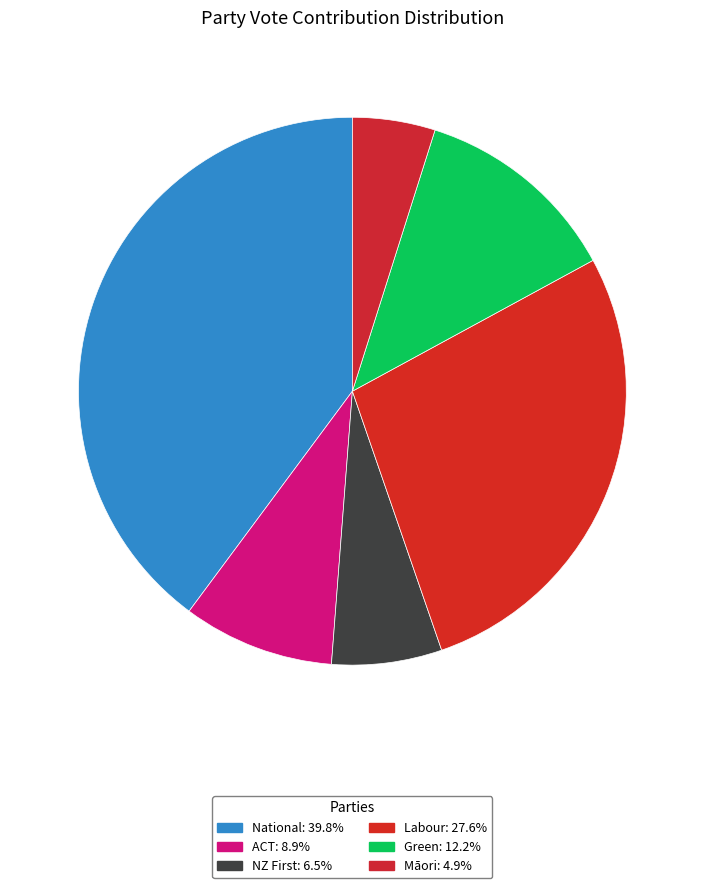

How many segments does this pie chart have?

6